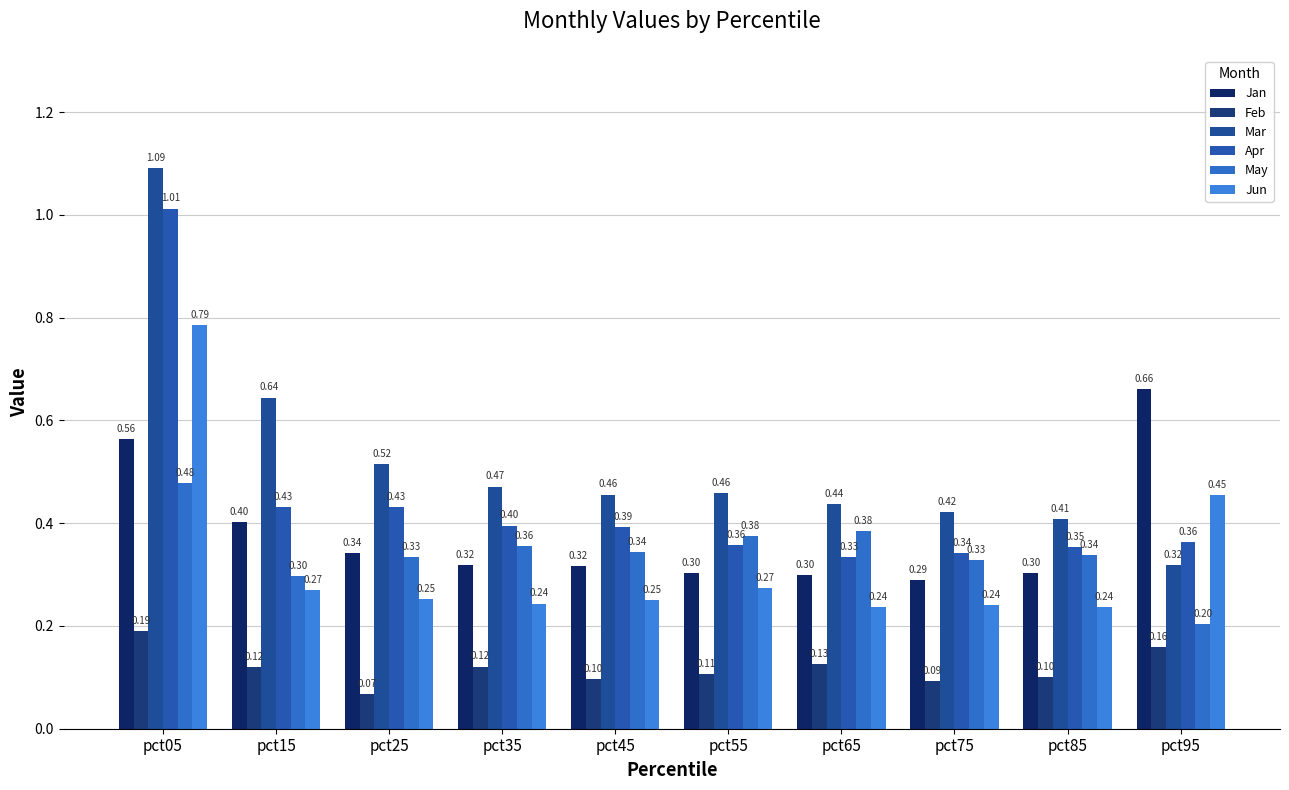

Which category has the lowest value in the Jan series?

pct75